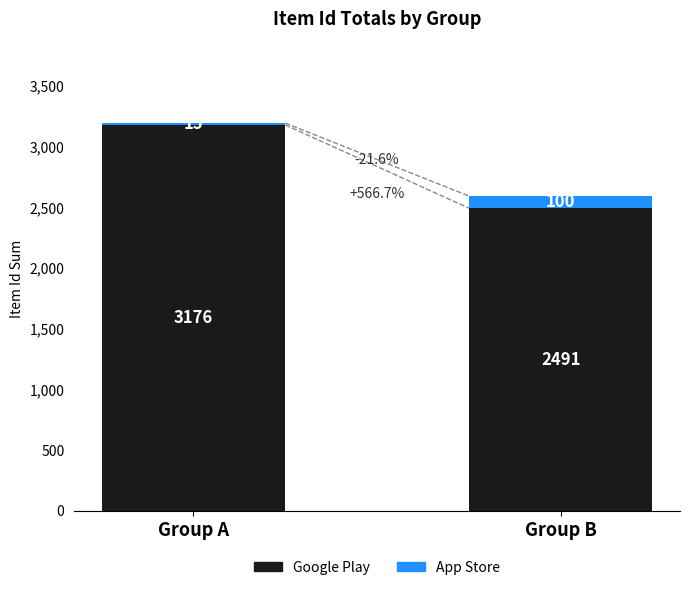

Reading left to right, list the values for the Google Play series.

Group A=3176	Group B=2491